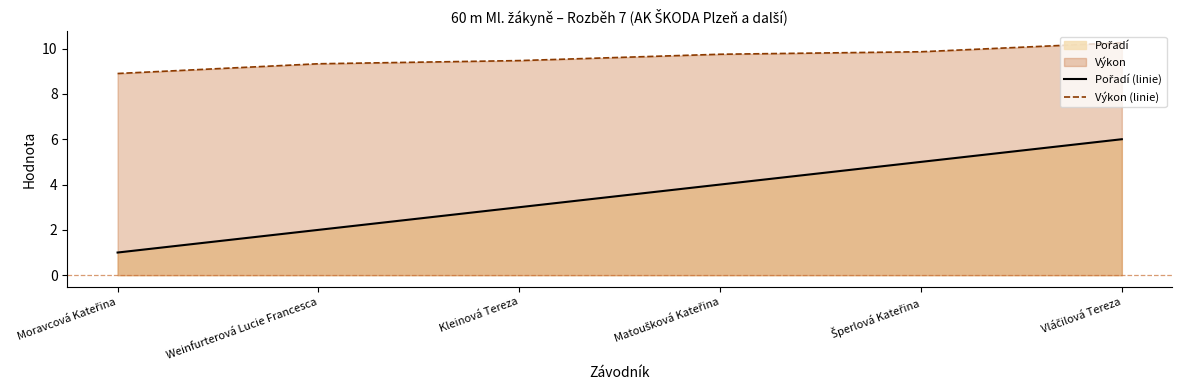

Does the chart have visible grid lines?

No